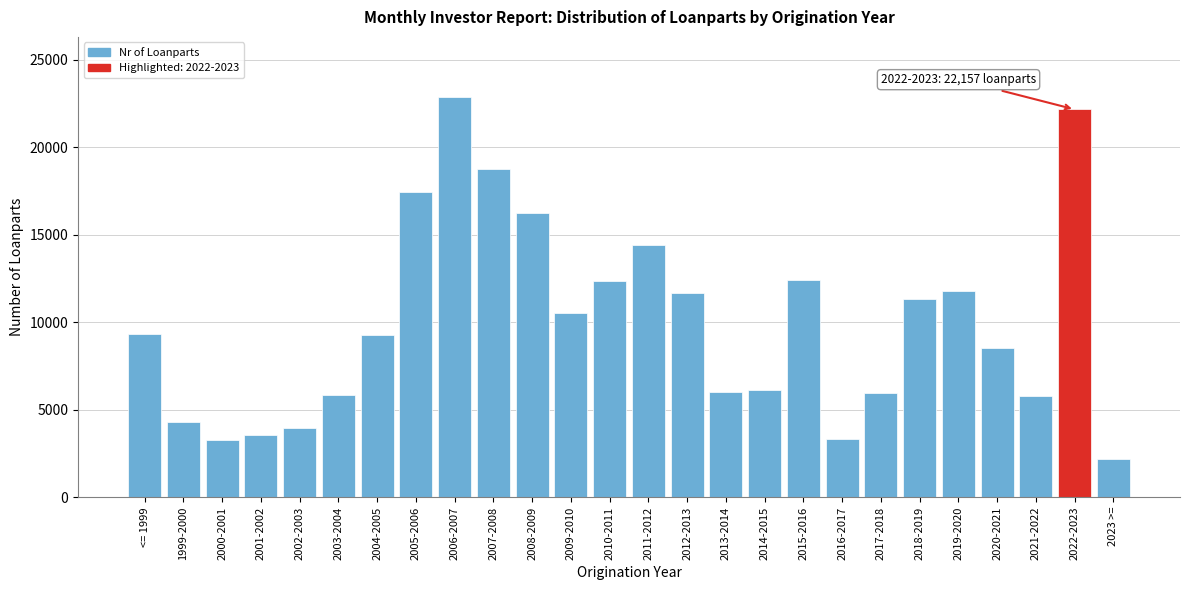

What is the difference between the second highest and minimum values?

20001